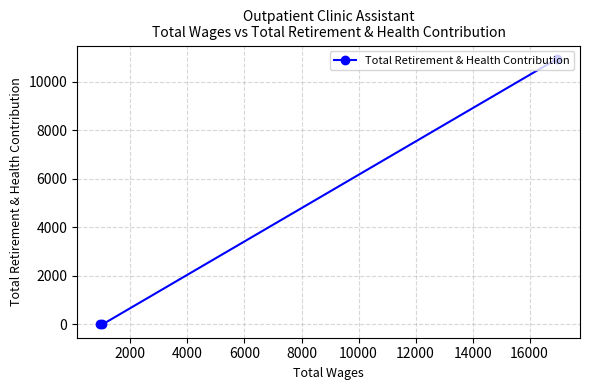

What is the average value?

3647